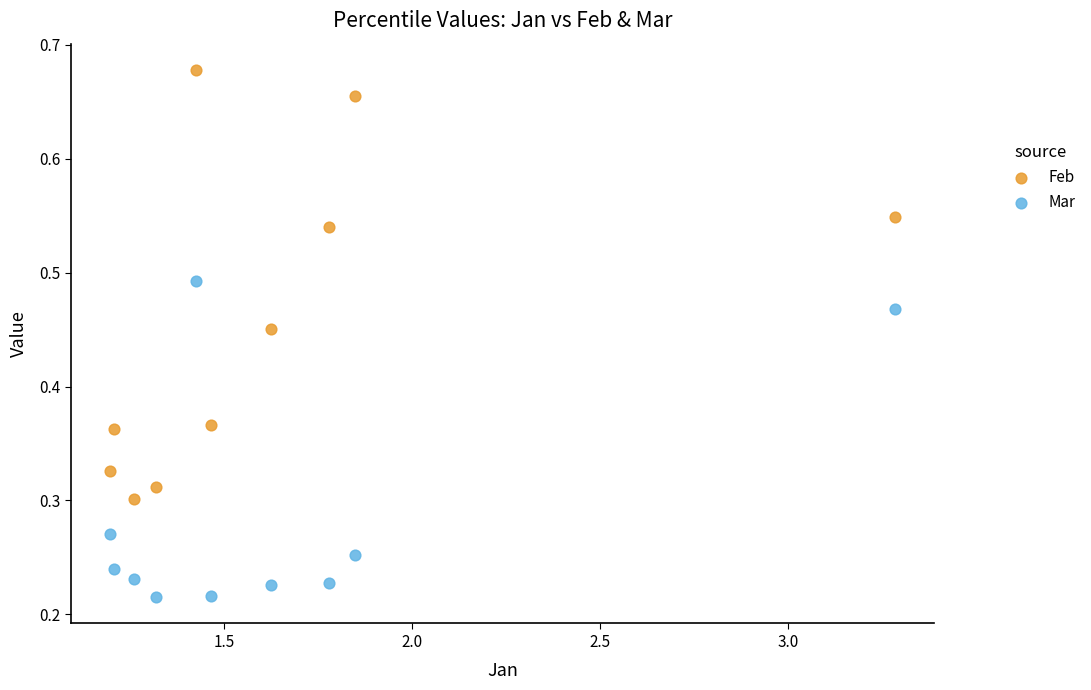

Which series reaches the maximum Y coordinate?

Feb